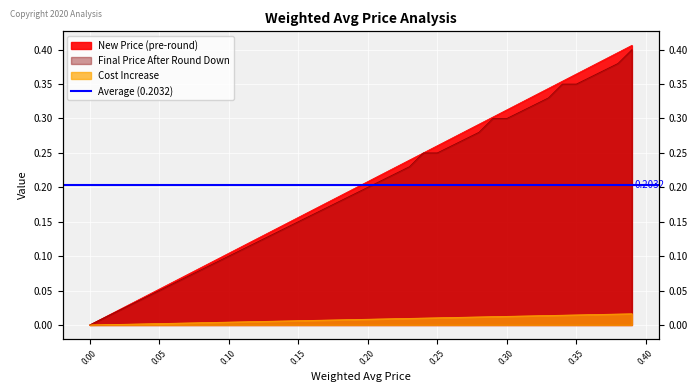

True or false: New Price (pre-round) and Cost Increase intersect in this chart.

False